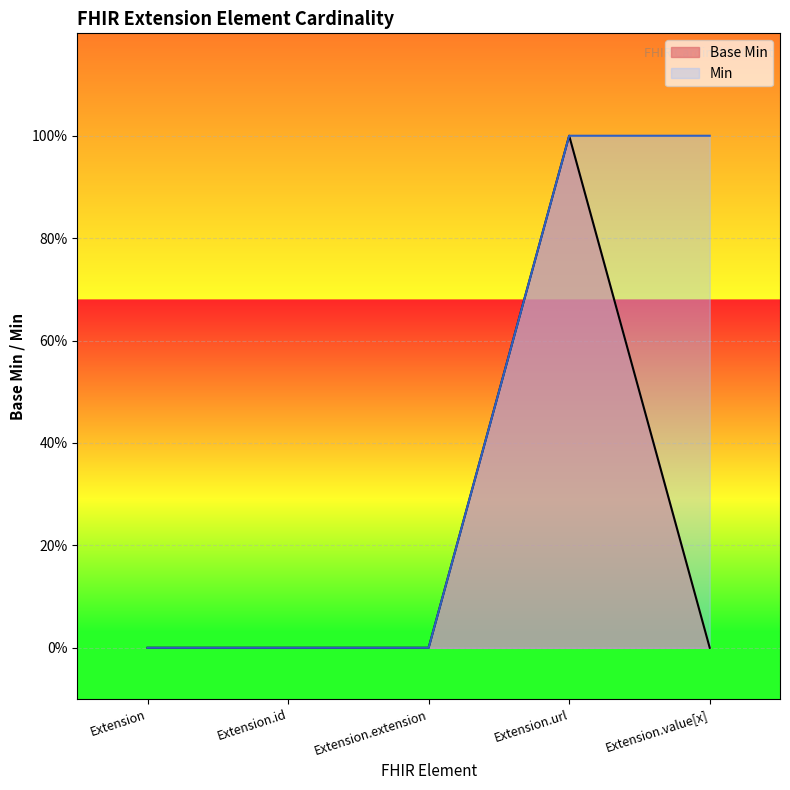

How many points are higher than both their immediate neighbors (excluding endpoints)?

1